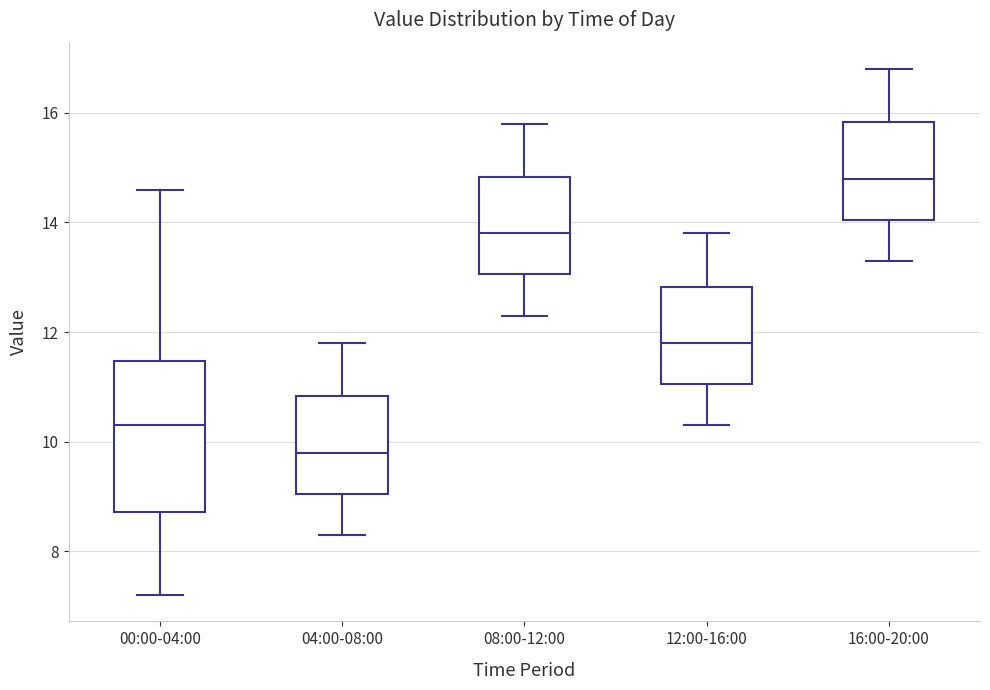

Reading left to right, transcribe this box plot: for each box, give where its median line is, the range the box spans, and where its two whiskers end, as read against the y-axis. The values are not printed on the chart, so give them approximately, as read against the axis.

00:00-04:00: median 10.4, box 8.8 to 11.4, whiskers 7.2 to 14.6
04:00-08:00: median 9.8, box 9.0 to 10.8, whiskers 8.4 to 11.8
08:00-12:00: median 13.8, box 13.0 to 14.8, whiskers 12.4 to 15.8
12:00-16:00: median 11.8, box 11.0 to 12.8, whiskers 10.4 to 13.8
16:00-20:00: median 14.8, box 14.0 to 15.8, whiskers 13.4 to 16.8